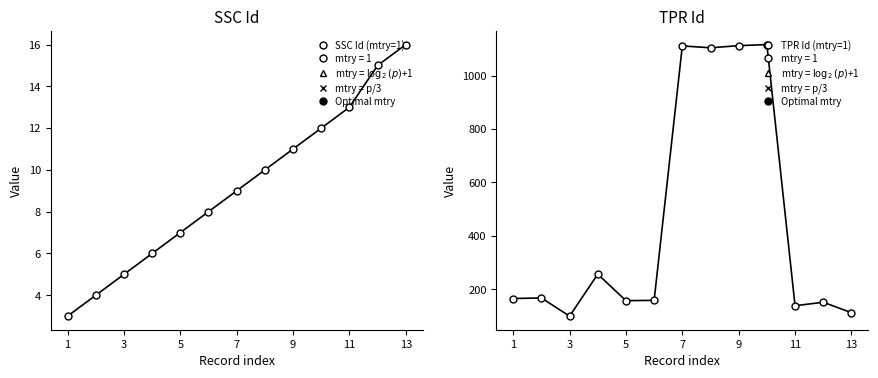

Is the value of SSC Id (mtry=1) at 7 greater than the value of TPR Id (mtry=1) at 9?

No